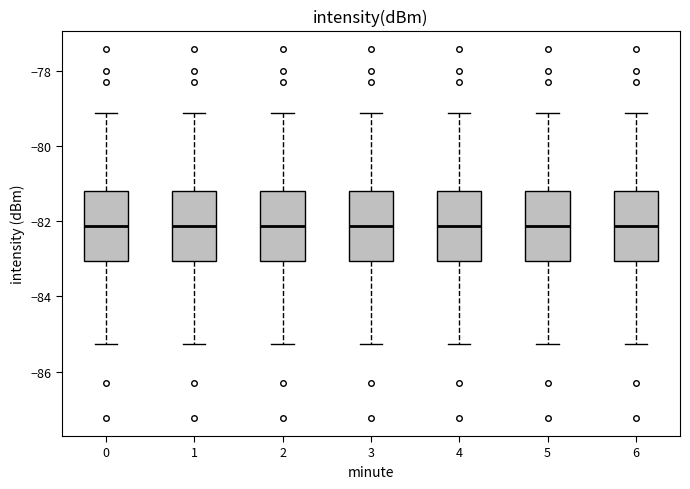

Reading left to right, read every box against the y-axis: the position of its median line, the range the box covers, and the ends of its whiskers. The values are not printed on the chart, so give them approximately, as read against the axis.

0: median -82.2, box -83.0 to -81.2, whiskers -85.2 to -79.2
1: median -82.2, box -83.0 to -81.2, whiskers -85.2 to -79.2
2: median -82.2, box -83.0 to -81.2, whiskers -85.2 to -79.2
3: median -82.2, box -83.0 to -81.2, whiskers -85.2 to -79.2
4: median -82.2, box -83.0 to -81.2, whiskers -85.2 to -79.2
5: median -82.2, box -83.0 to -81.2, whiskers -85.2 to -79.2
6: median -82.2, box -83.0 to -81.2, whiskers -85.2 to -79.2